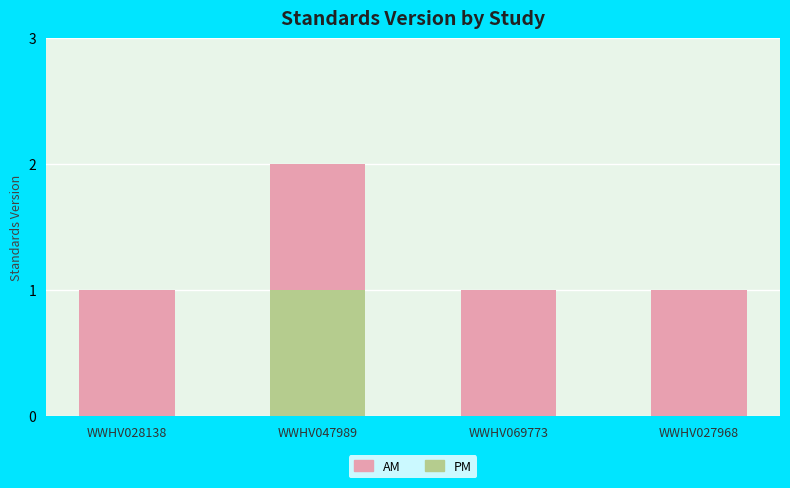

The value of PM at WWHV028138 is 0. True or false?

True